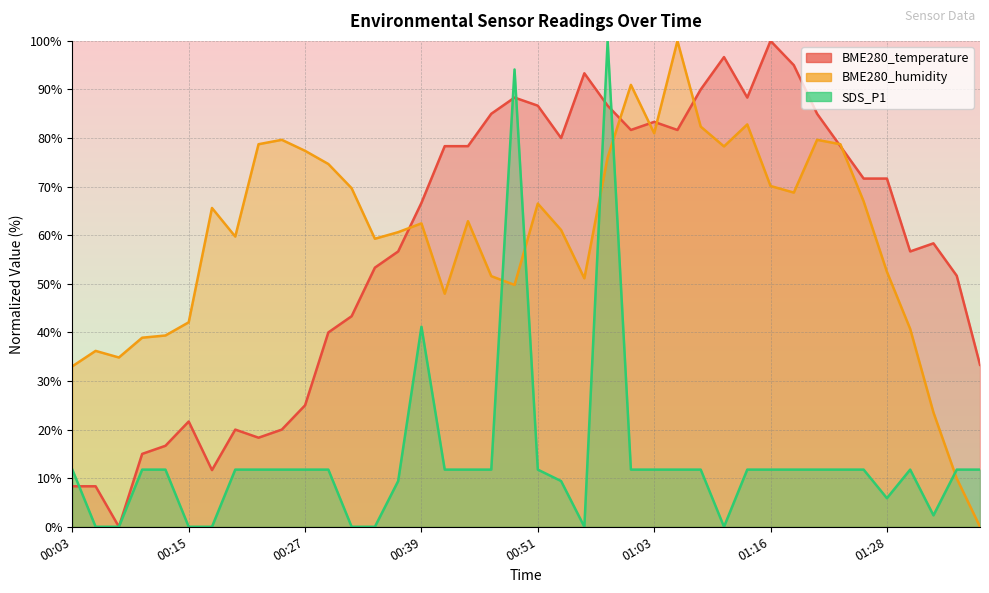

True or false: SDS_P1 has more than 1 points higher than both neighbors.

True